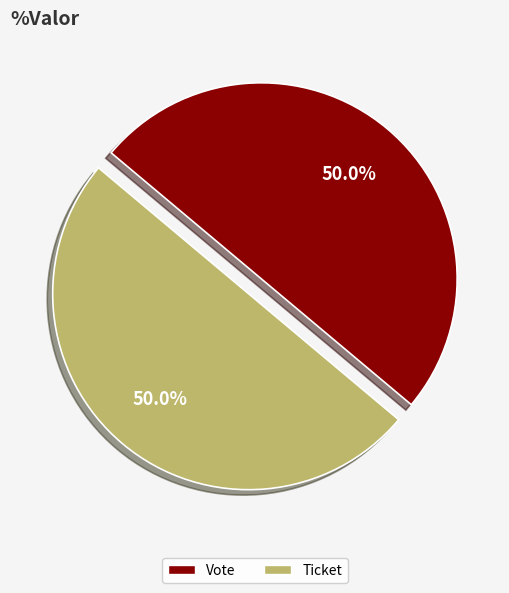

Is the sum of Vote and Ticket greater than half?

Yes